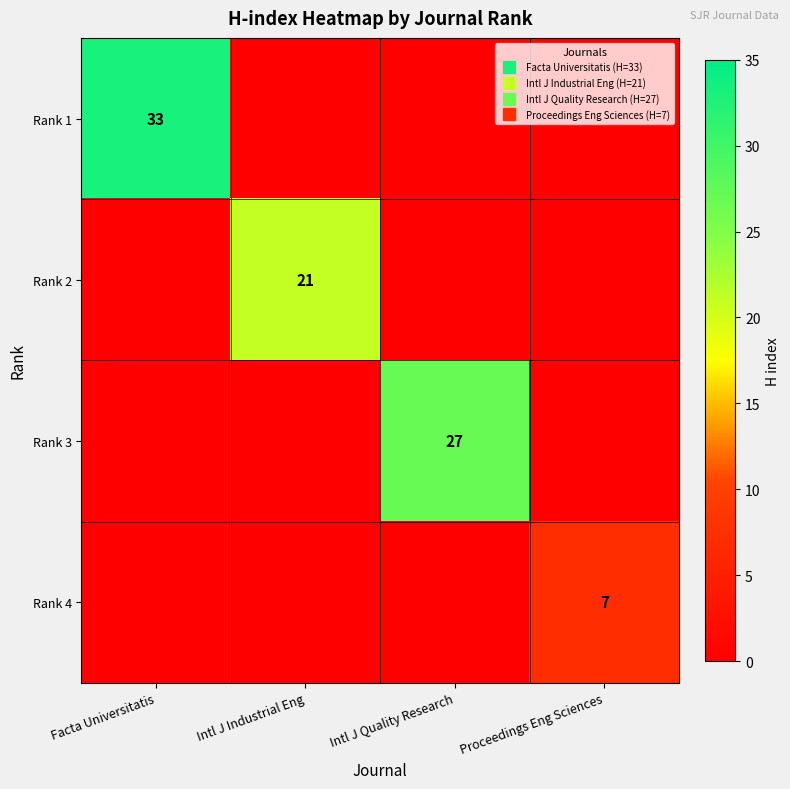

Which has a higher value, Facta Universitatis or Intl J Industrial Eng?

Facta Universitatis